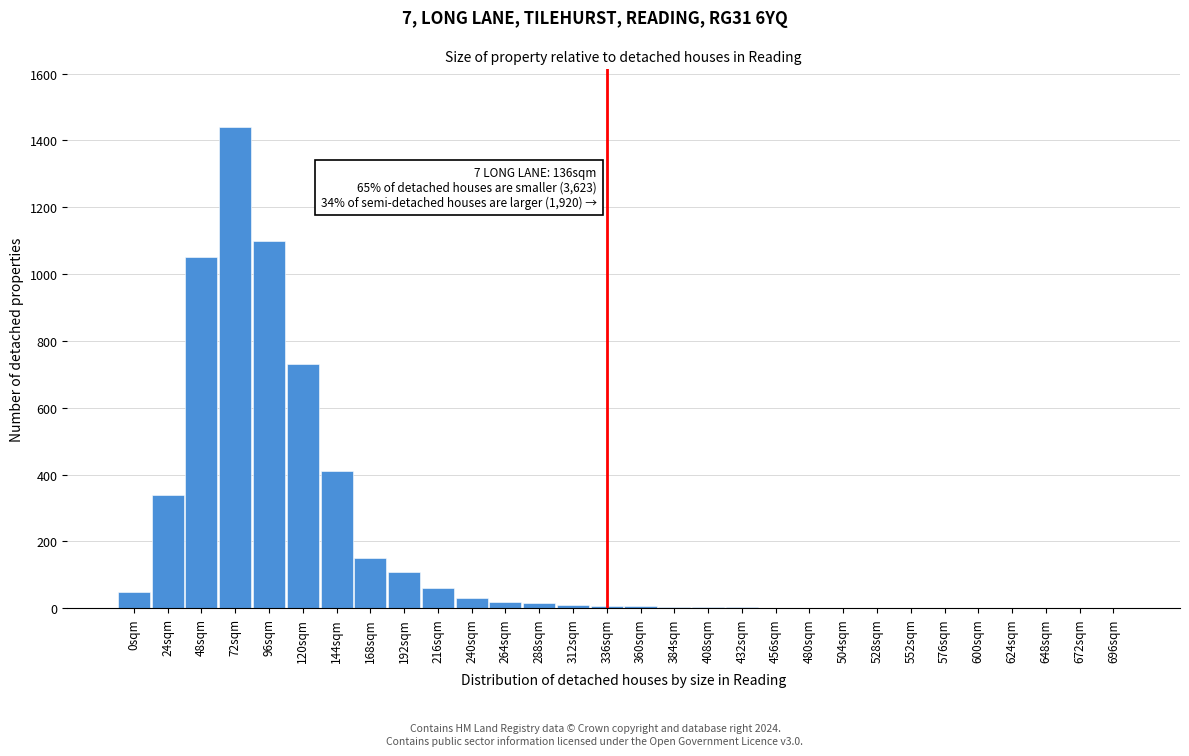

True or false: the data shows 1100 at 96sqm.

True